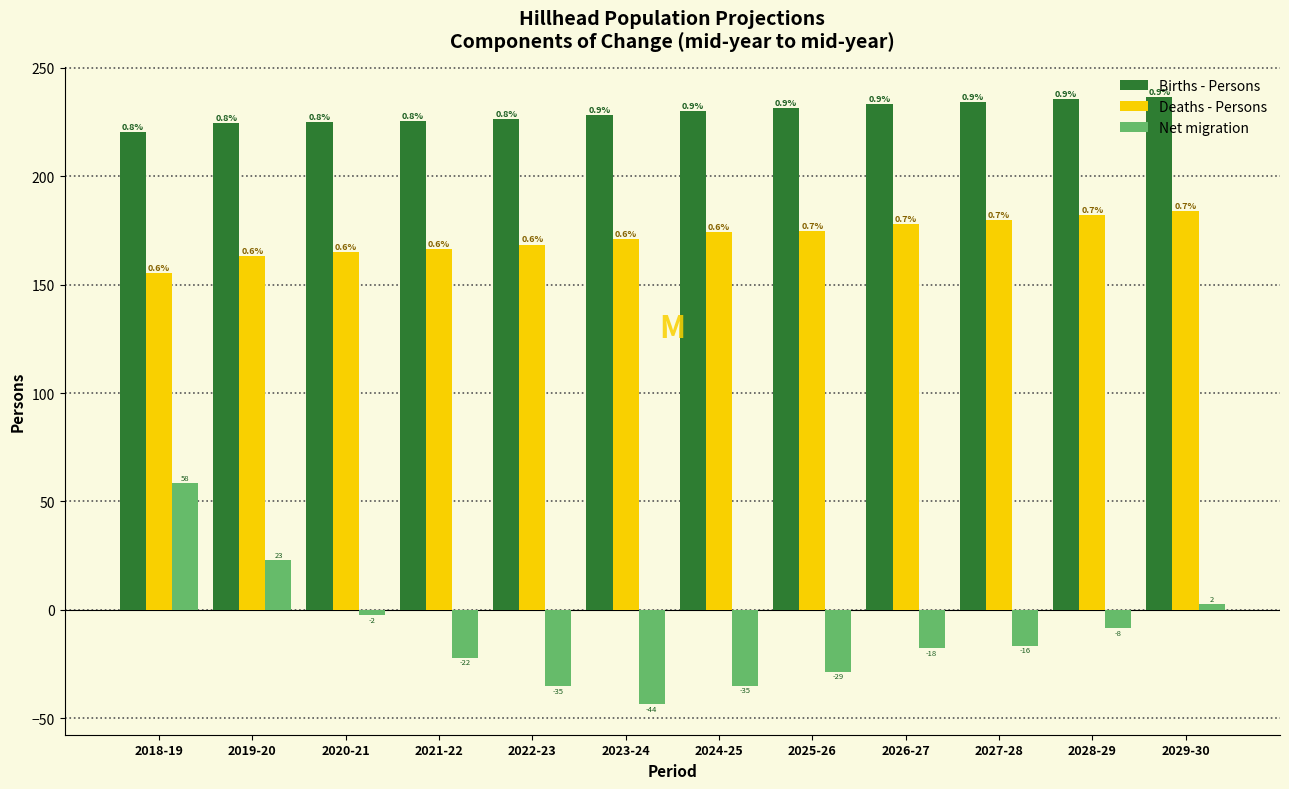

How many bars are there in each group?

3